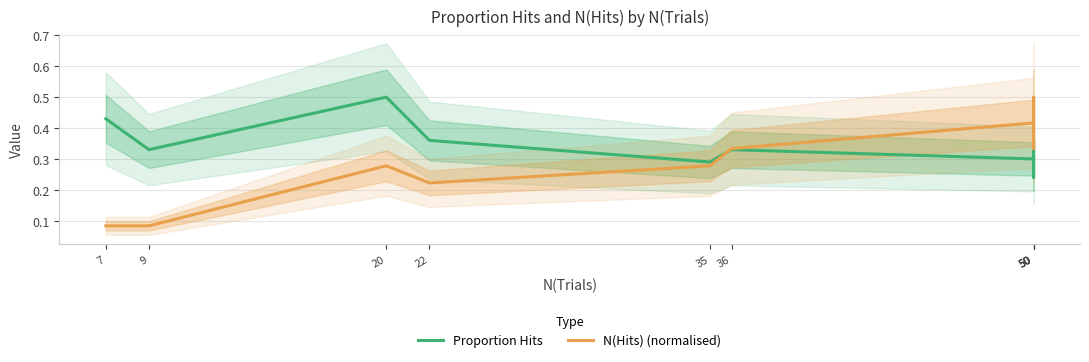

Does the chart have visible grid lines?

Yes